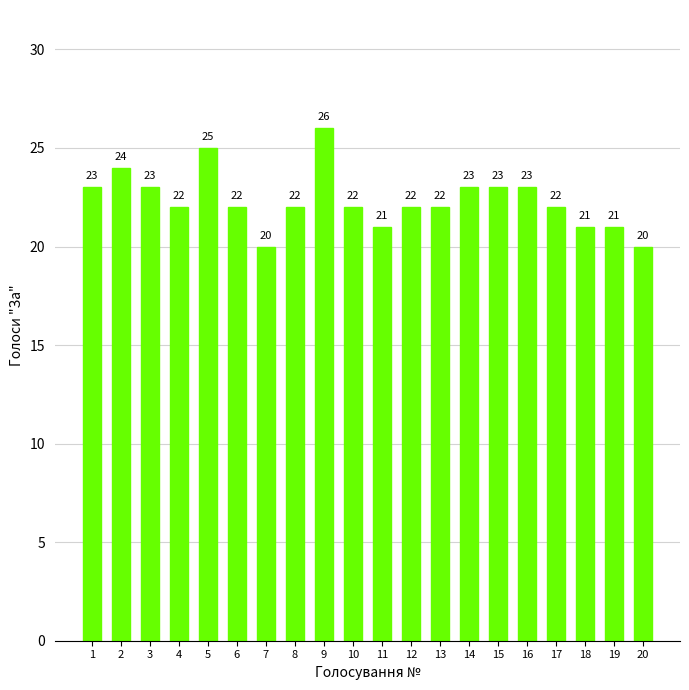

Count the values in the range 22 to 23.

12